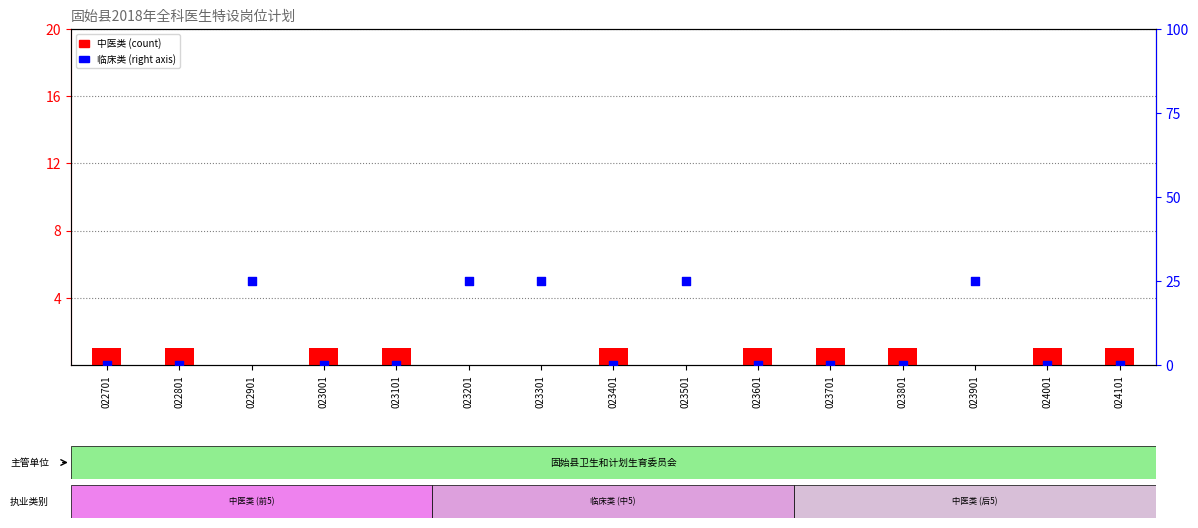

Which series reaches the minimum Y coordinate?

中医类